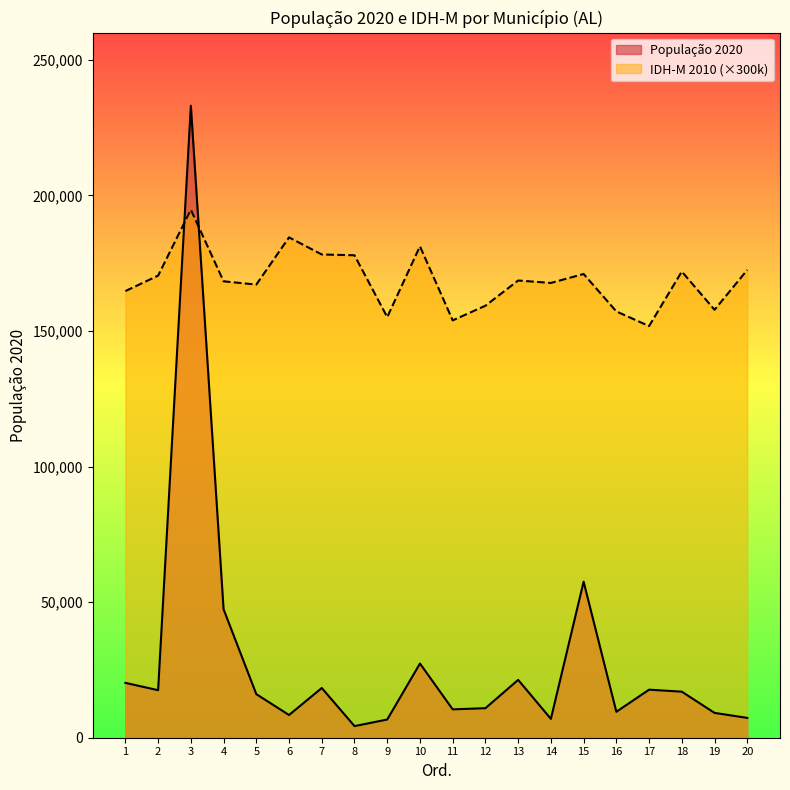

What is the total value across all series at 11?

164360.0